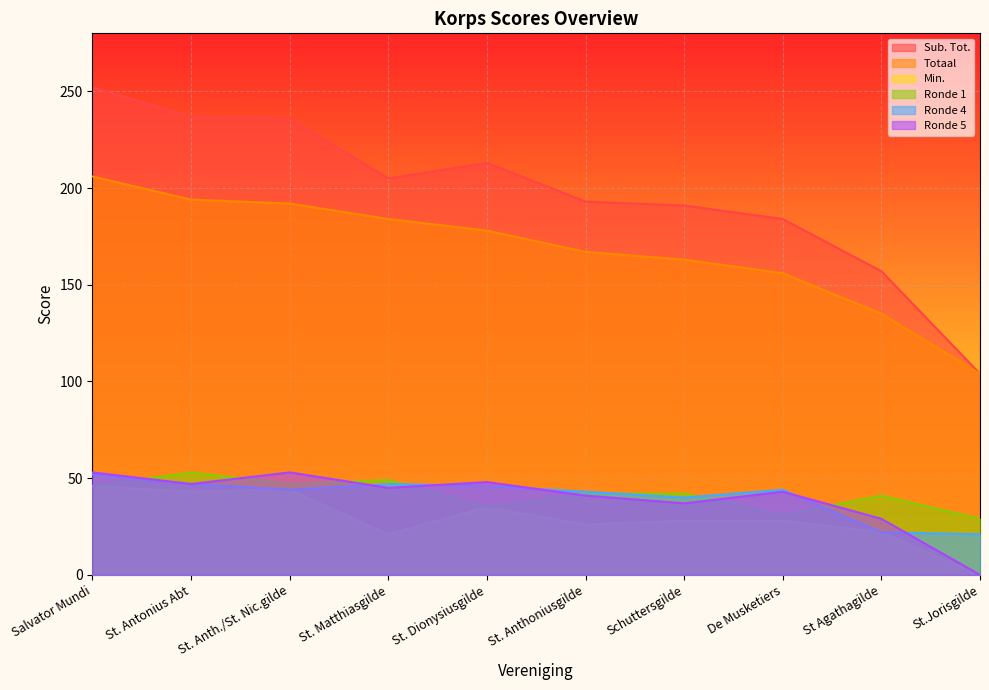

At St. Matthiasgilde, list the series in order from smallest to largest.

Min., Ronde 5, Ronde 4, Ronde 1, Totaal, Sub. Tot.